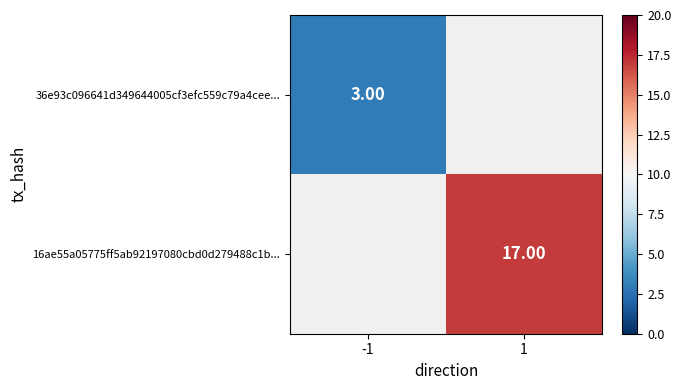

What is the minimum value shown in the chart?

3.0